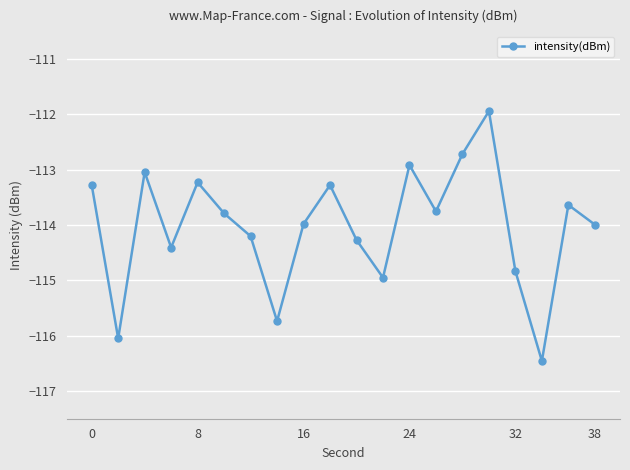

What is the value of the 8th point from the left?

-115.7